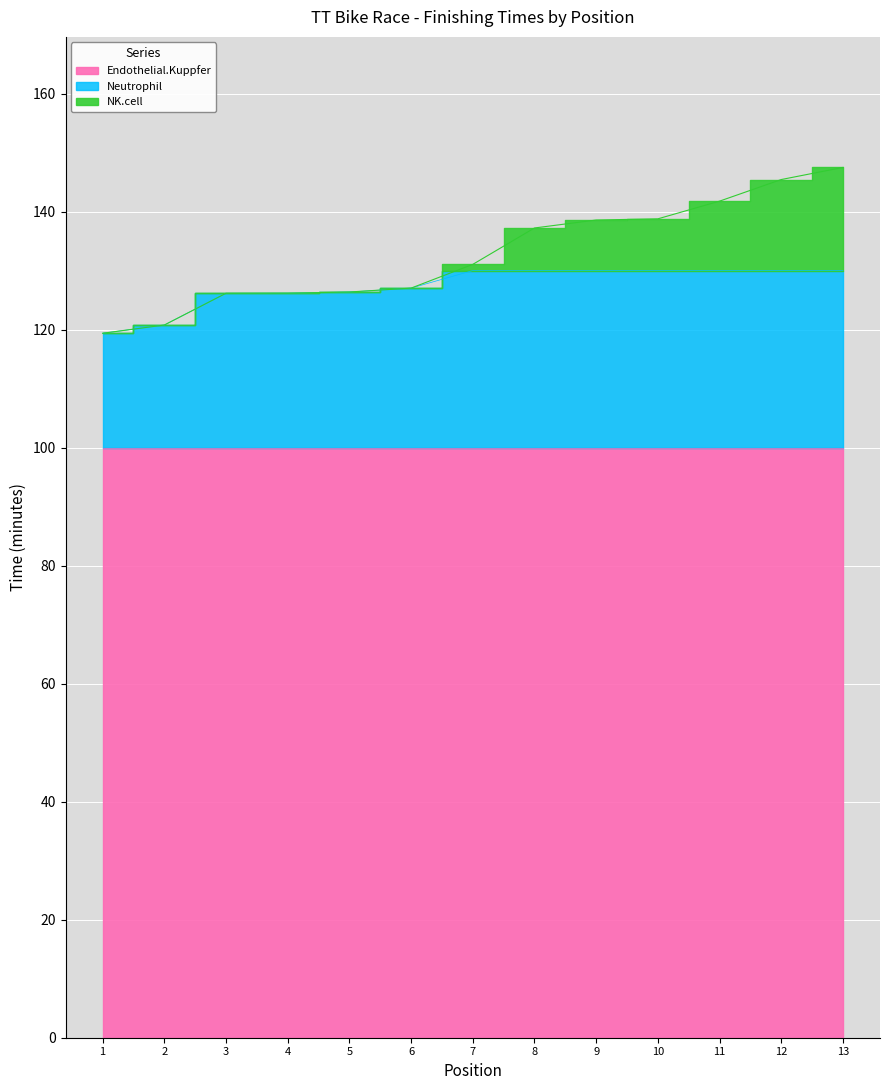

How many data points are less than 131?

6